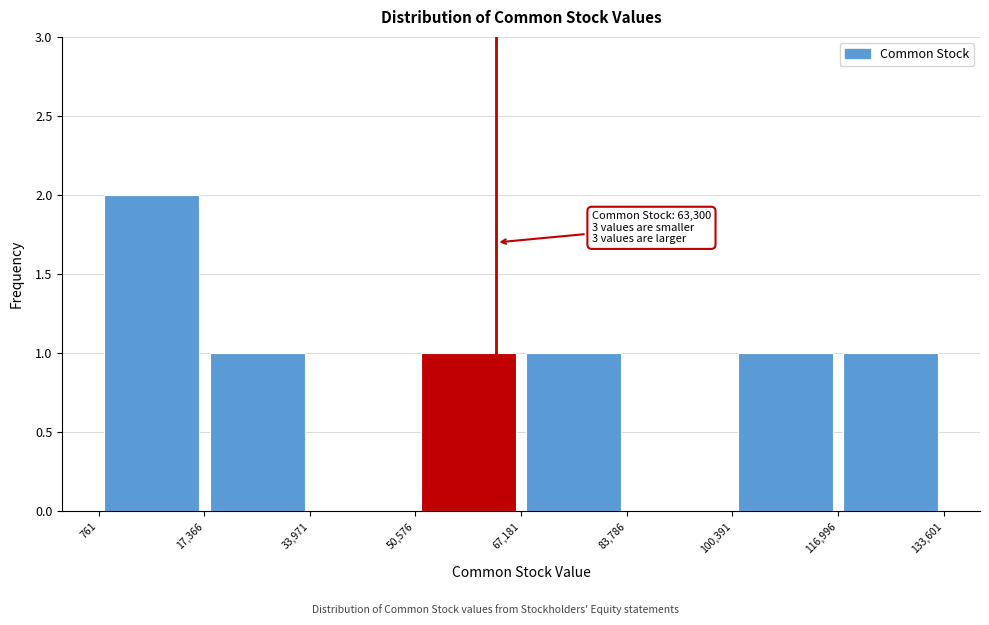

Which range on the x-axis has the tallest bar?

761 to 17,366